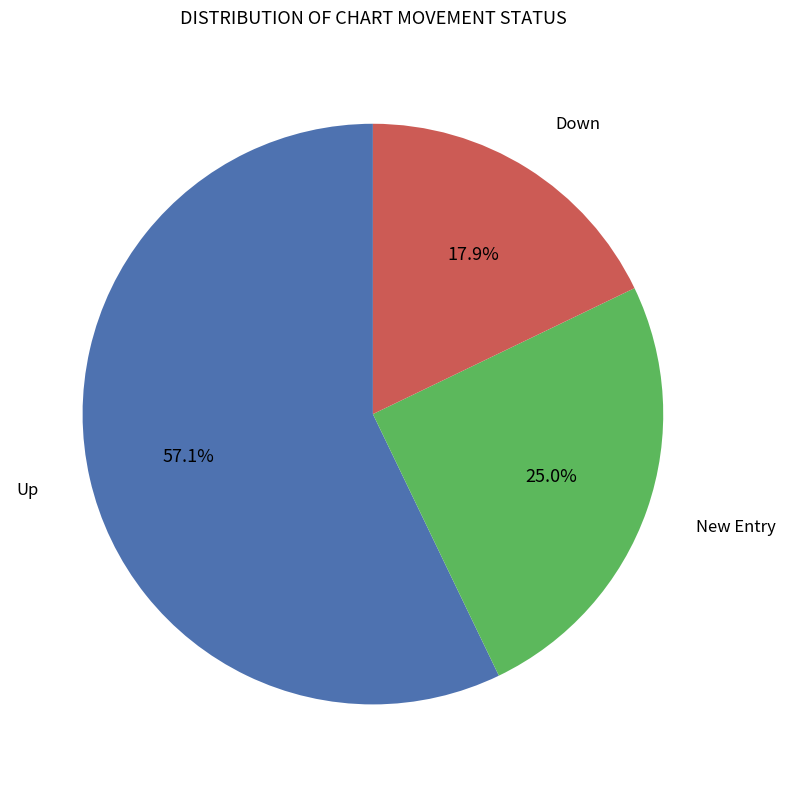

Is there a majority slice in this chart?

Yes